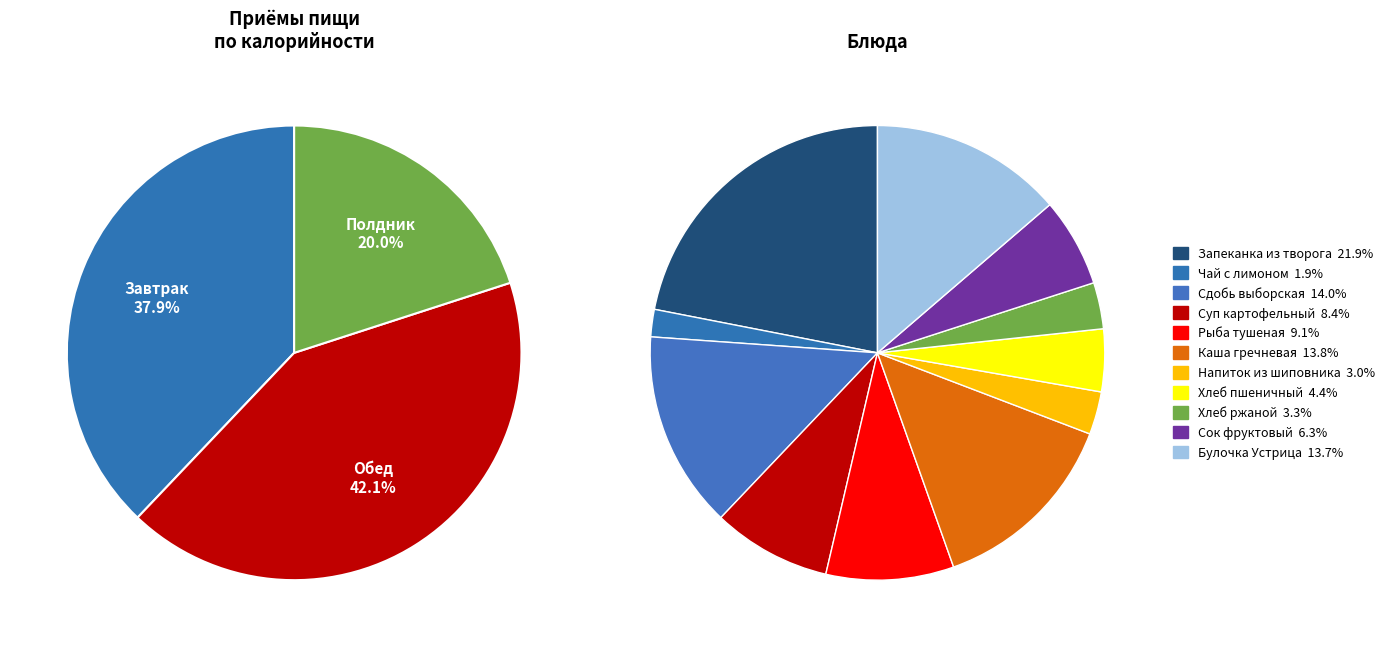

The Каша гречневая slice represents 4% of the pie. True or false?

False